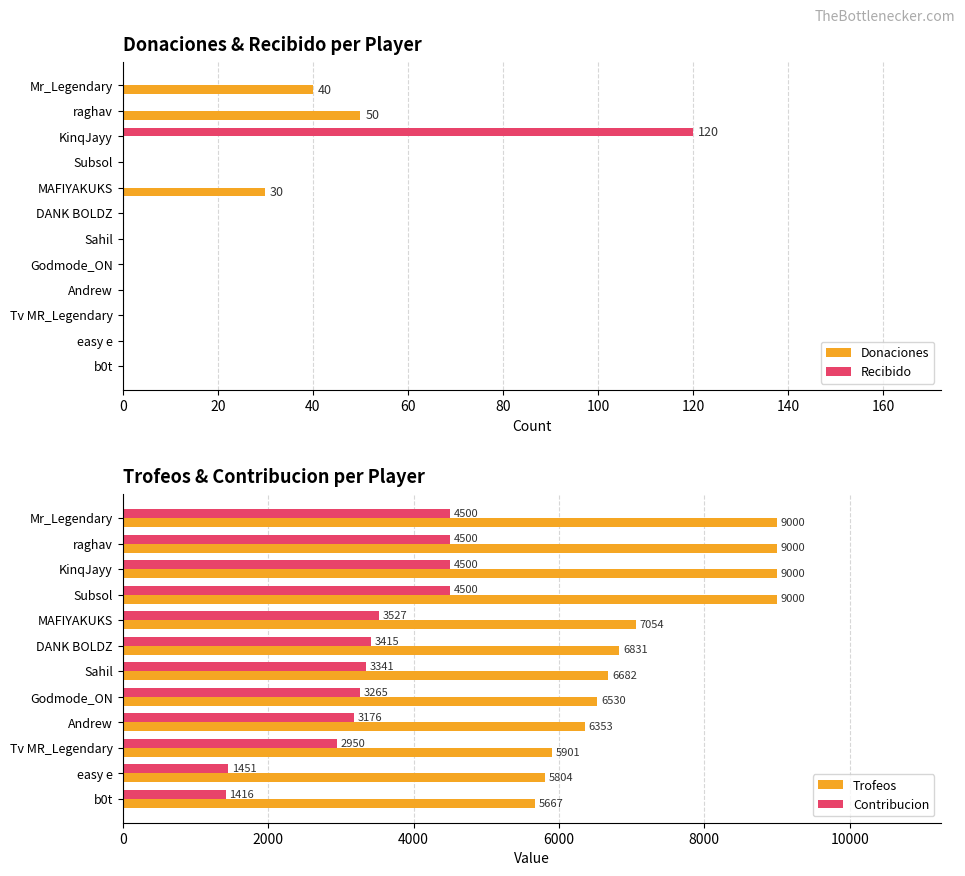

At how many categories does at least one series exceed 3795?

12